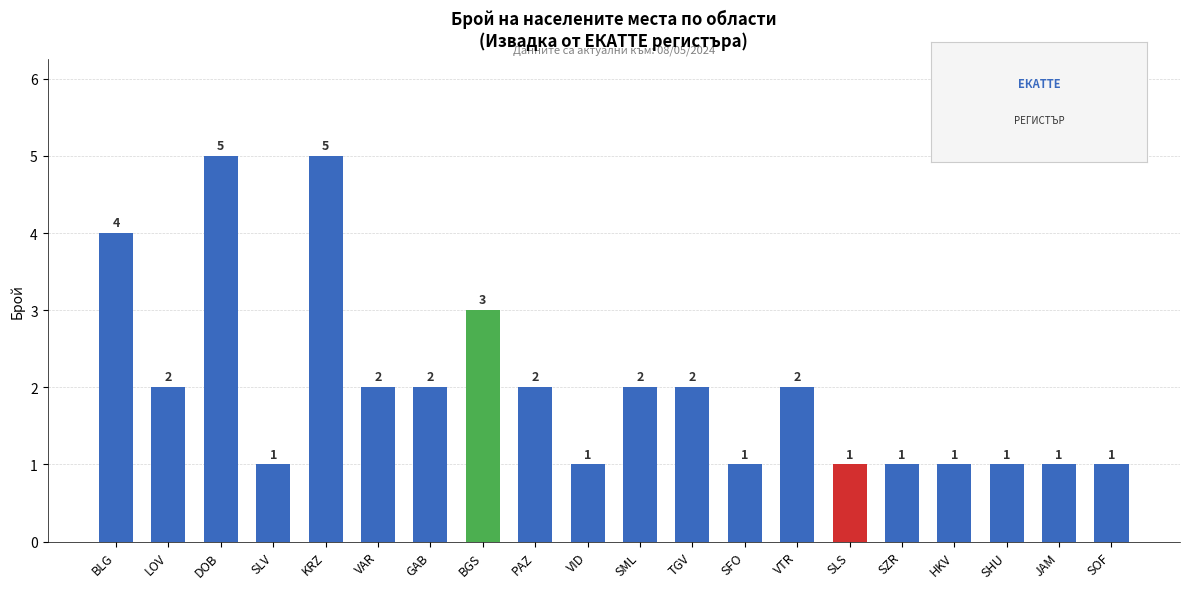

What is the minimum value shown in the chart?

1